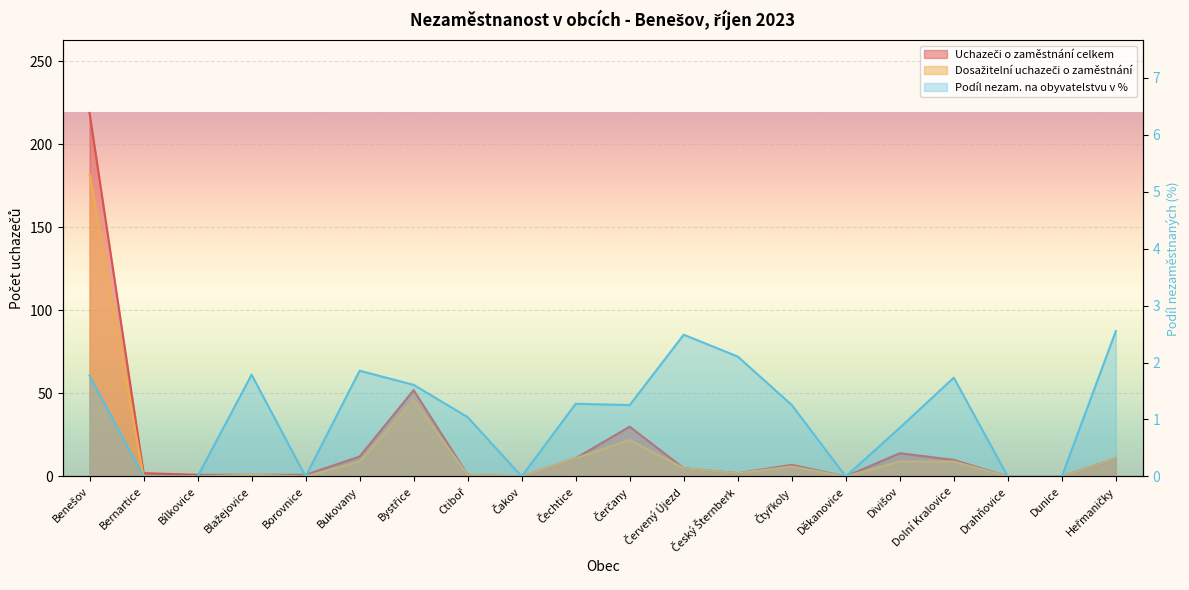

What are all the series names shown in the legend?

Uchazeči o zaměstnání celkem, Dosažitelní uchazeči o zaměstnání, Podíl nezam. na obyvatelstvu v %